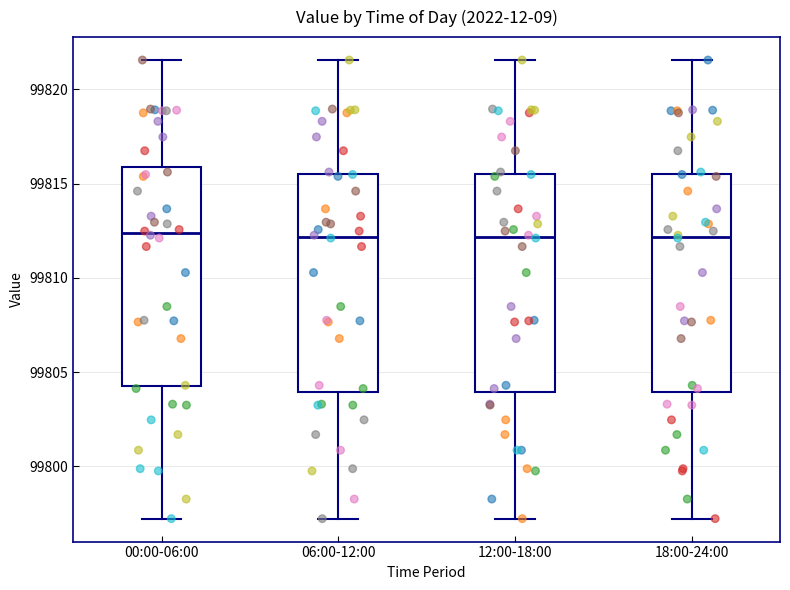

Reading left to right, read every box against the y-axis: the position of its median line, the range the box covers, and the ends of its whiskers. The values are not printed on the chart, so give them approximately, as read against the axis.

00:00-06:00: median 99812.5, box 99804.5 to 99816.0, whiskers 99797.0 to 99821.5
06:00-12:00: median 99812.0, box 99804.0 to 99815.5, whiskers 99797.0 to 99821.5
12:00-18:00: median 99812.0, box 99804.0 to 99815.5, whiskers 99797.0 to 99821.5
18:00-24:00: median 99812.0, box 99804.0 to 99815.5, whiskers 99797.0 to 99821.5